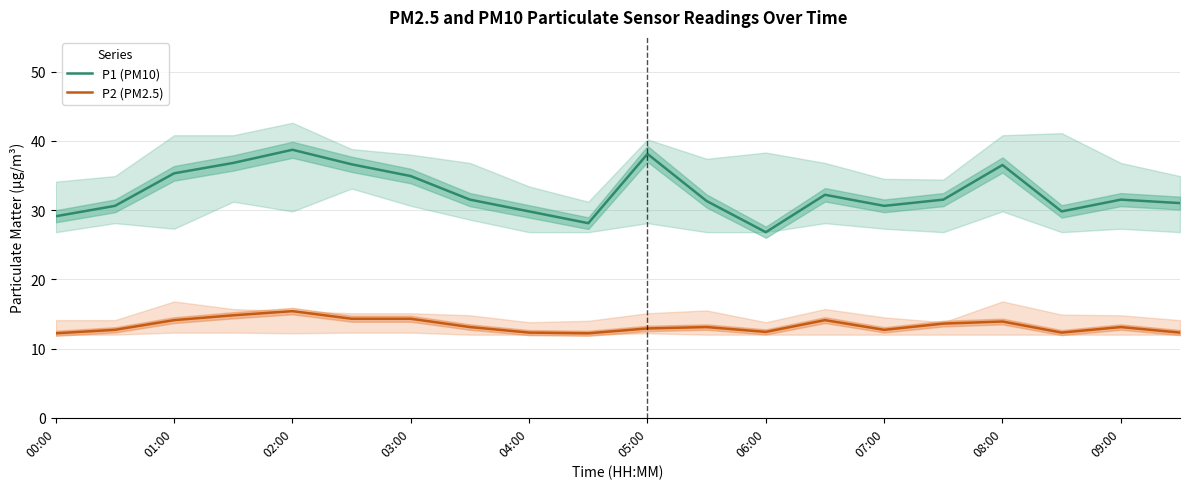

True or false: P1 (PM10) and P2 (PM2.5) cross at least once.

False